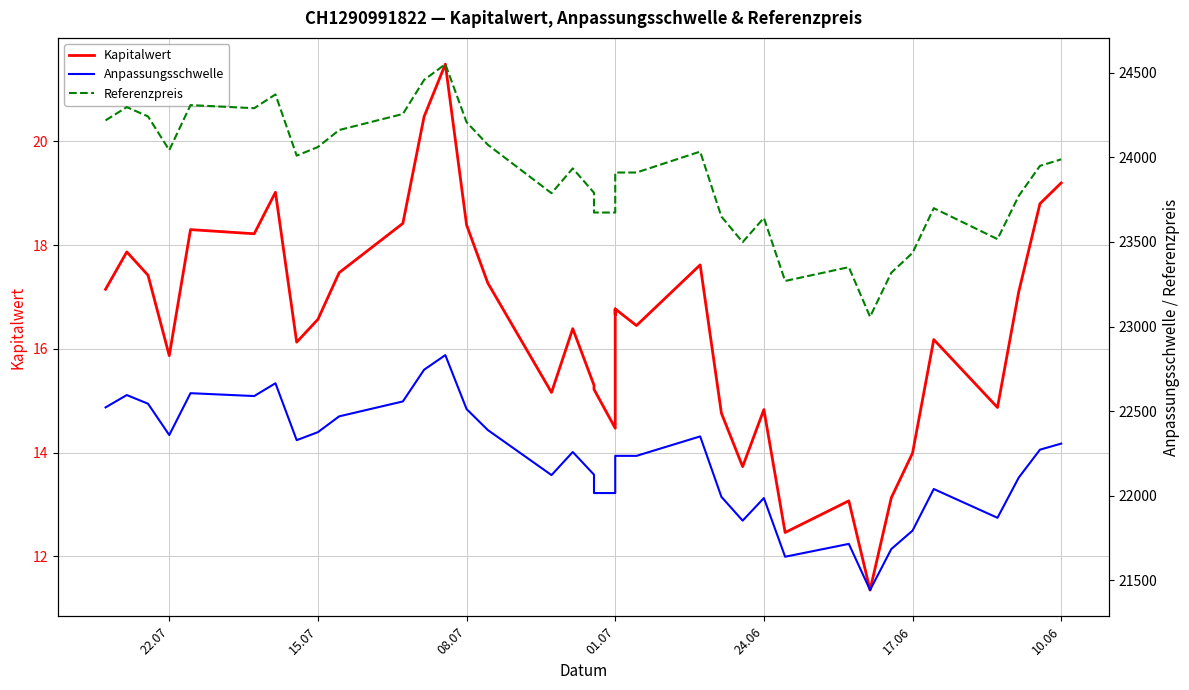

Which series has the widest spread of values?

Referenzpreis